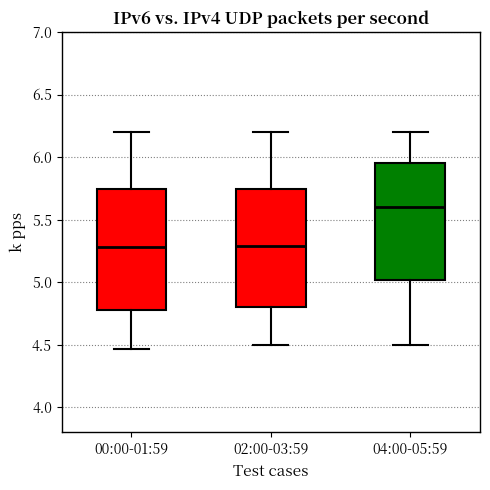

Reading left to right, transcribe this box plot: for each box, give where its median line is, the range the box spans, and where its two whiskers end, as read against the y-axis. The values are not printed on the chart, so give them approximately, as read against the axis.

00:00-01:59: median 5.30, box 4.80 to 5.75, whiskers 4.45 to 6.20
02:00-03:59: median 5.30, box 4.80 to 5.75, whiskers 4.50 to 6.20
04:00-05:59: median 5.60, box 5.00 to 5.95, whiskers 4.50 to 6.20